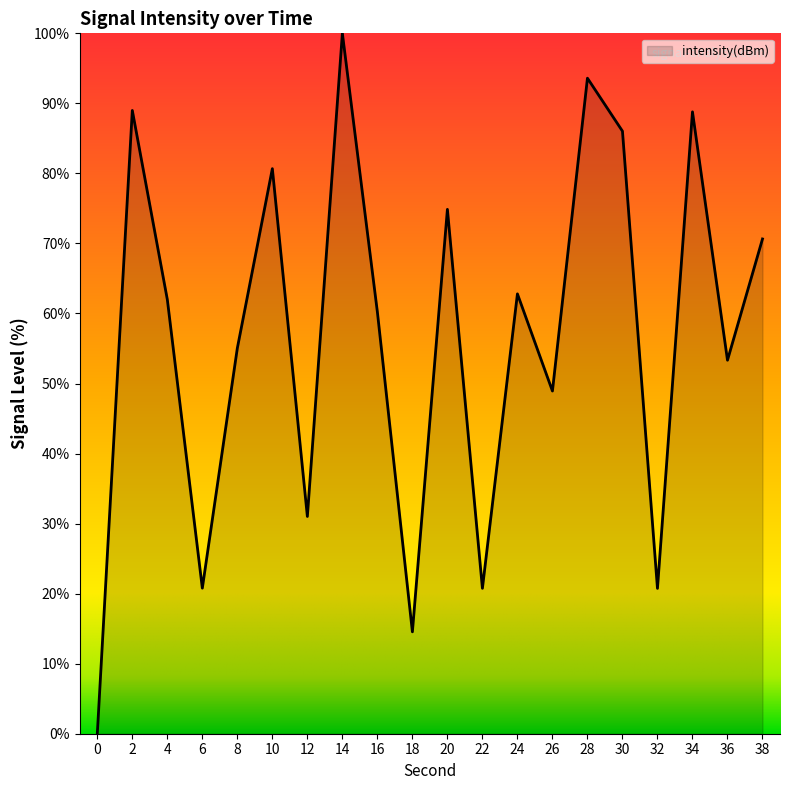

Approximately how many times larger is the value at 16 compared to 8?

1.1